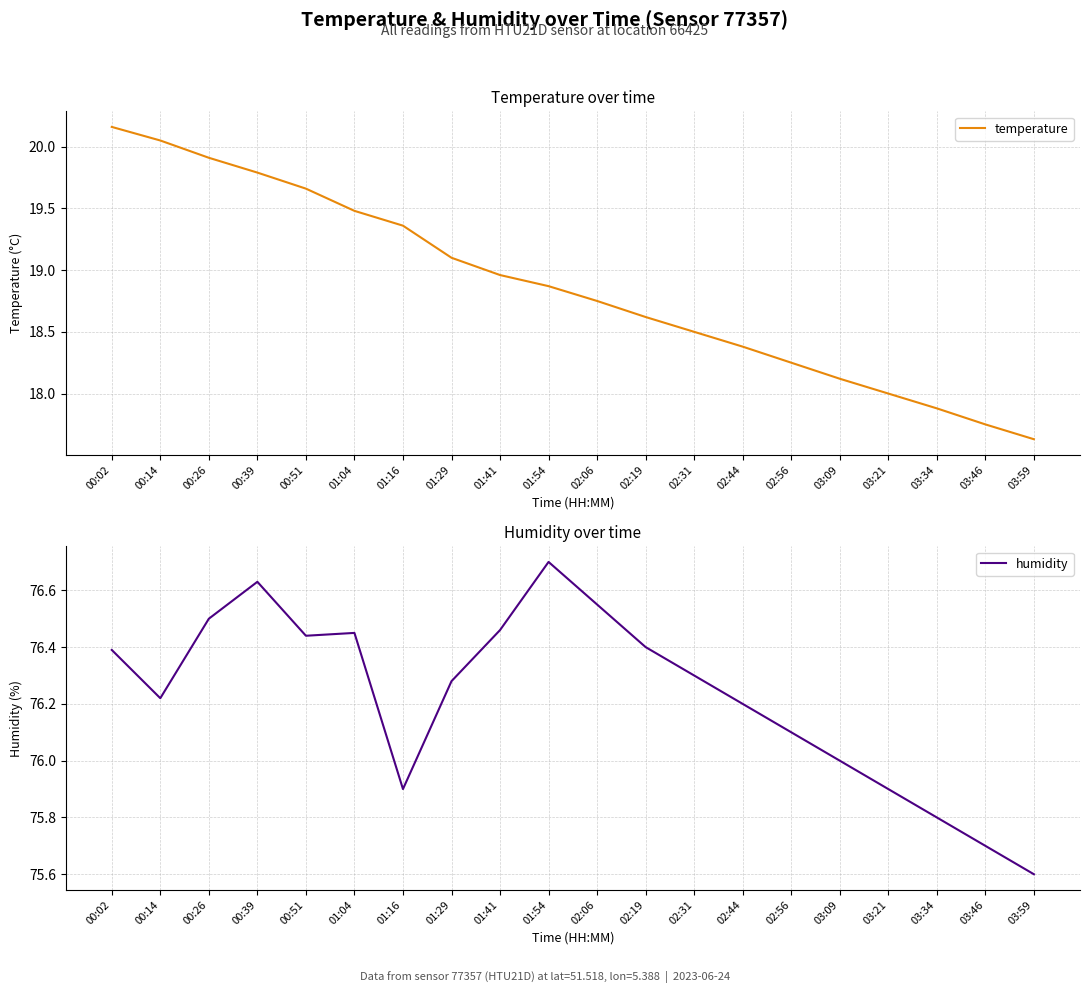

What is the difference between the temperature values at 03:21 and 02:44?

0.4